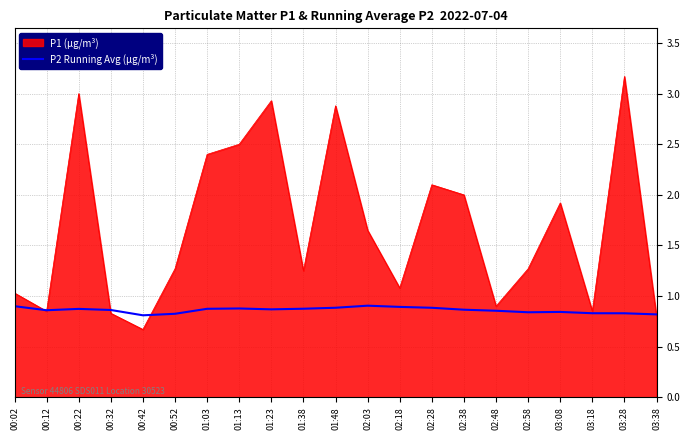

Rank the series by their maximum value, from highest to lowest.

P1 (µg/m³), P2 Running Avg (µg/m³)